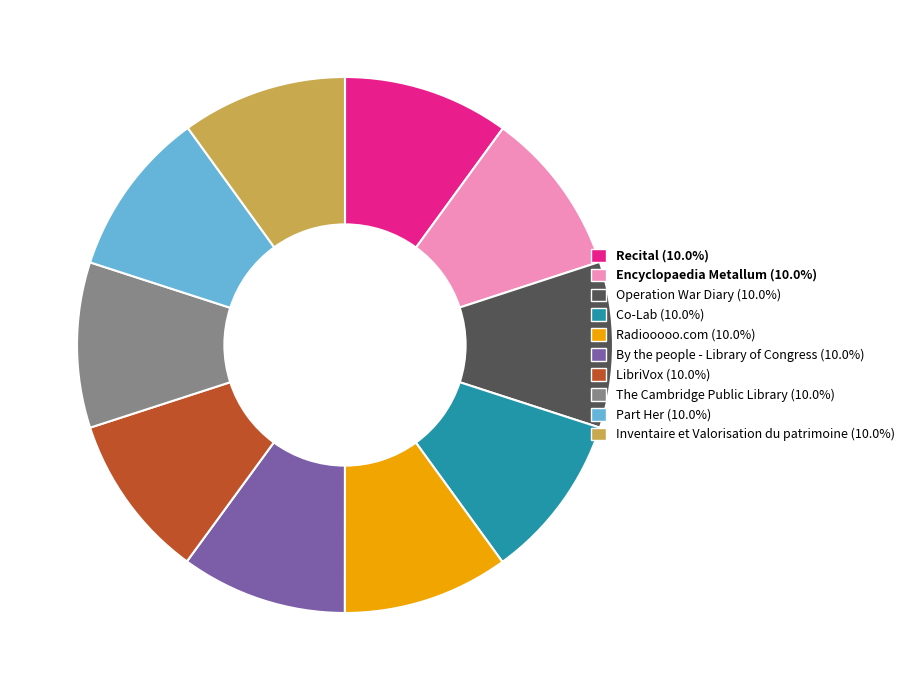

Does Co-Lab represent more than half of the total?

No